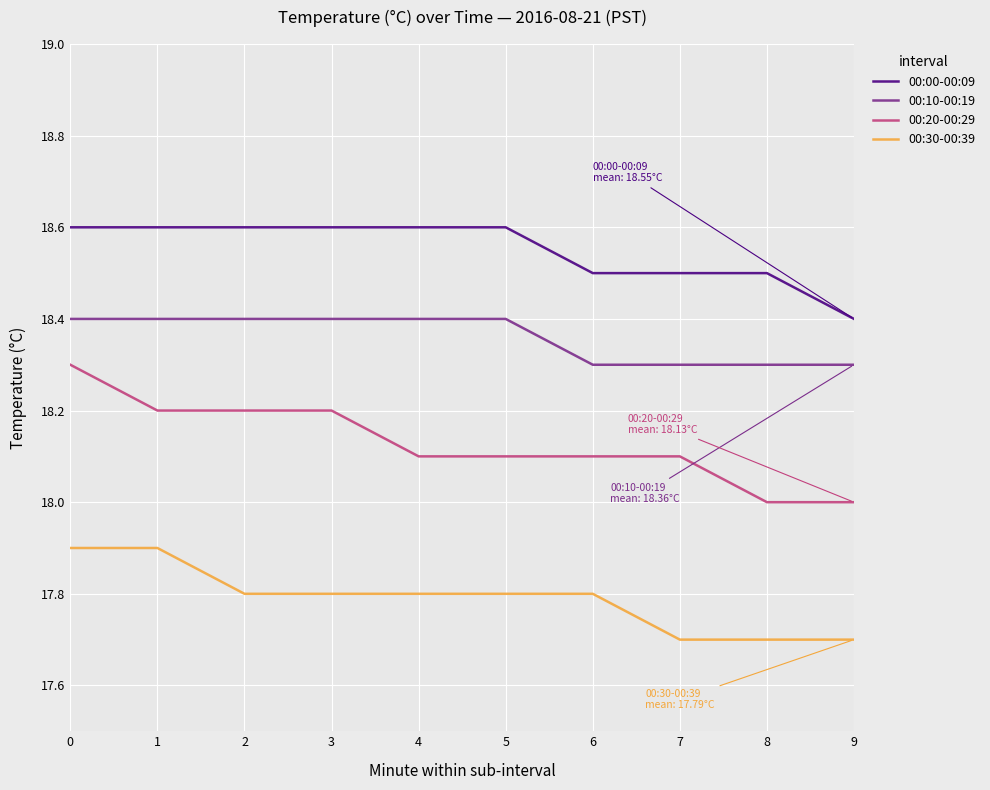

Which series has the widest spread of values?

00:20-00:29